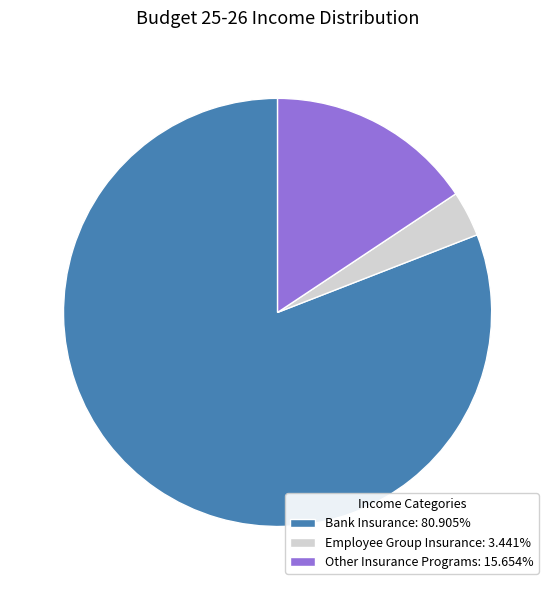

Which category accounts for the majority?

Bank Insurance